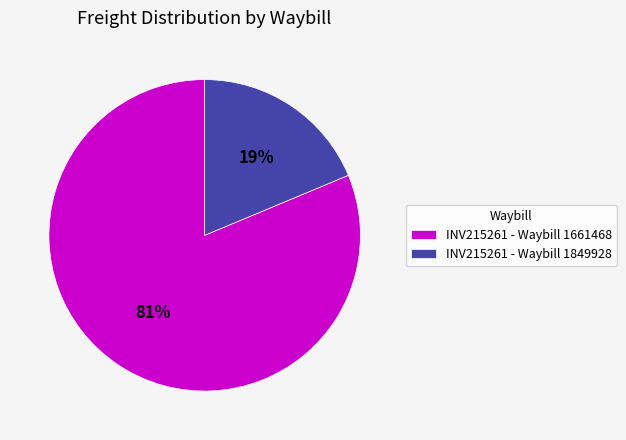

Between INV215261 - Waybill 1849928 and INV215261 - Waybill 1661468, which is larger?

INV215261 - Waybill 1661468